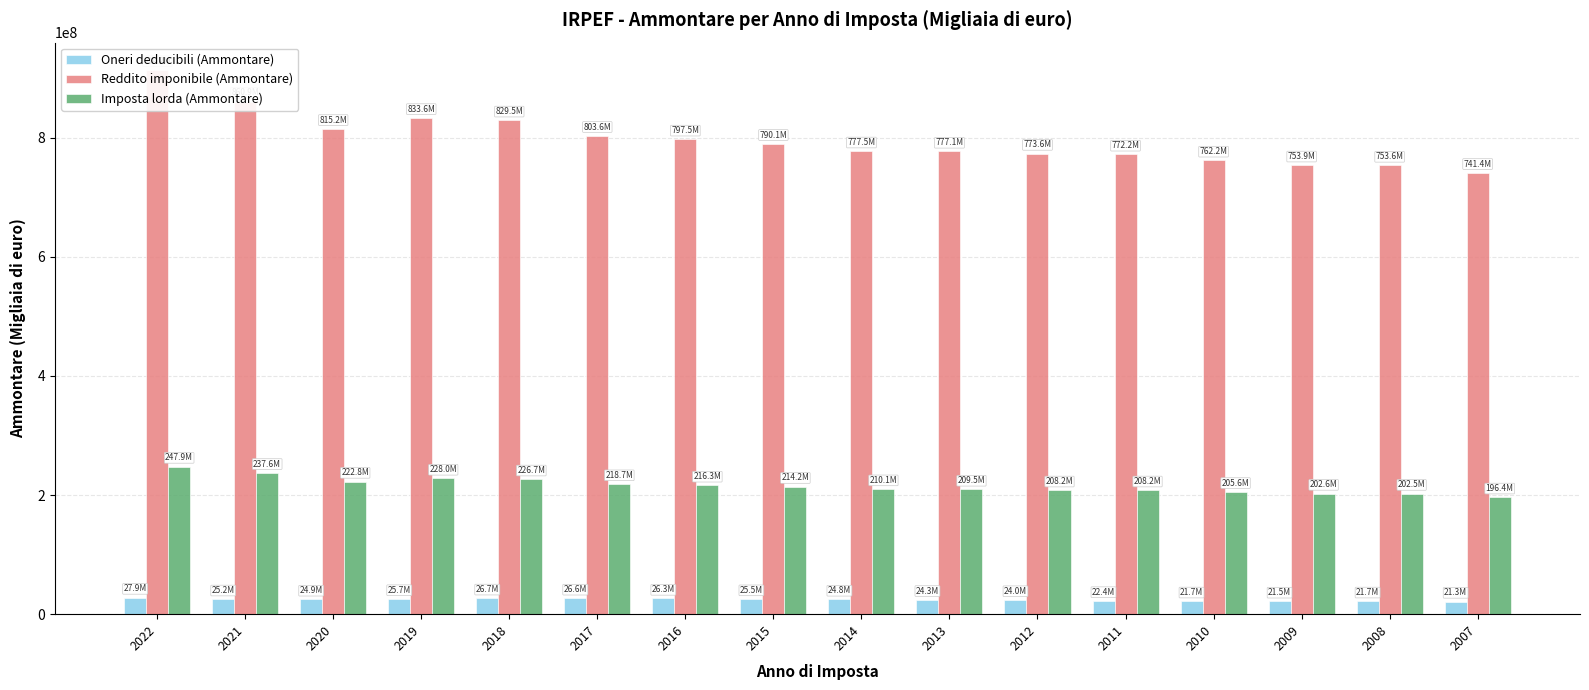

What is the approximate value of Oneri deducibili (Ammontare) at 2013?

24258305.0